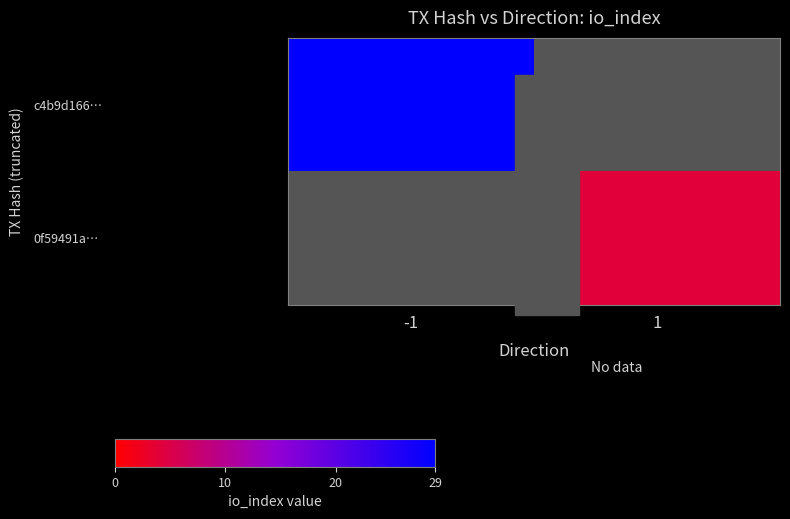

At which label does c4b9d166… reach its peak?

-1